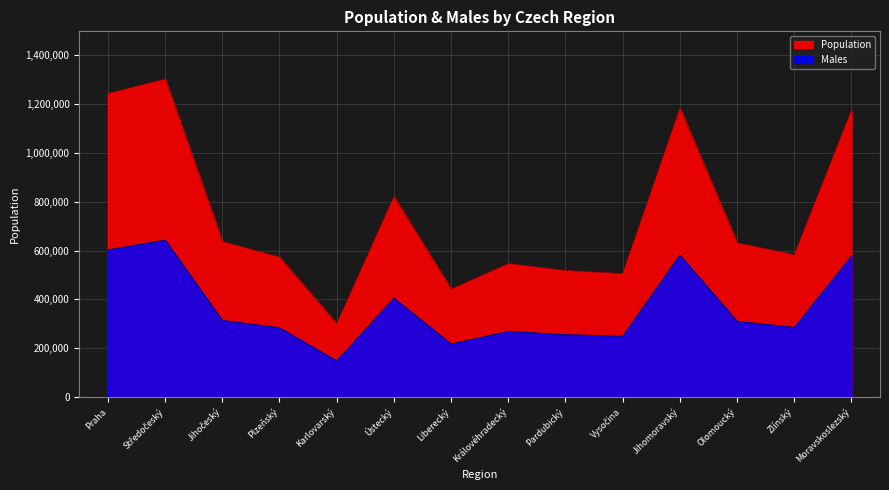

At which label is Population closest to 801322?

Ústecký